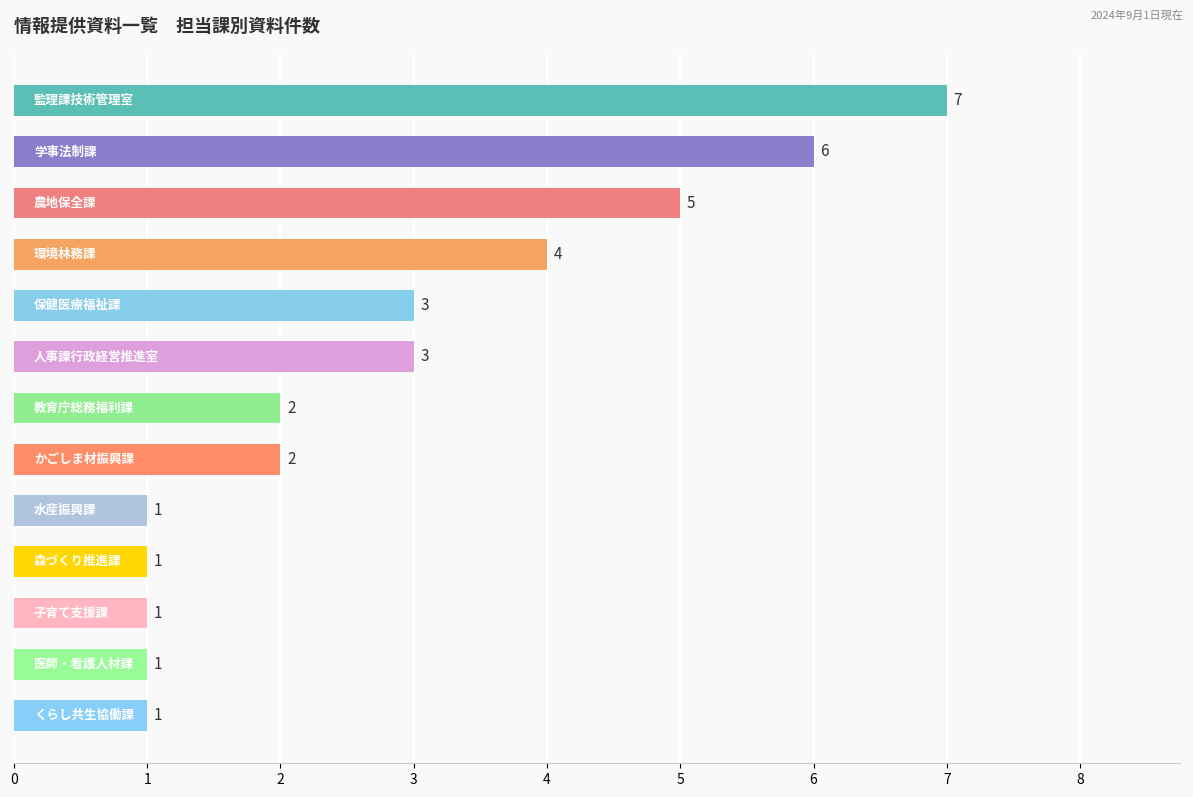

What is the maximum value shown in the chart?

7